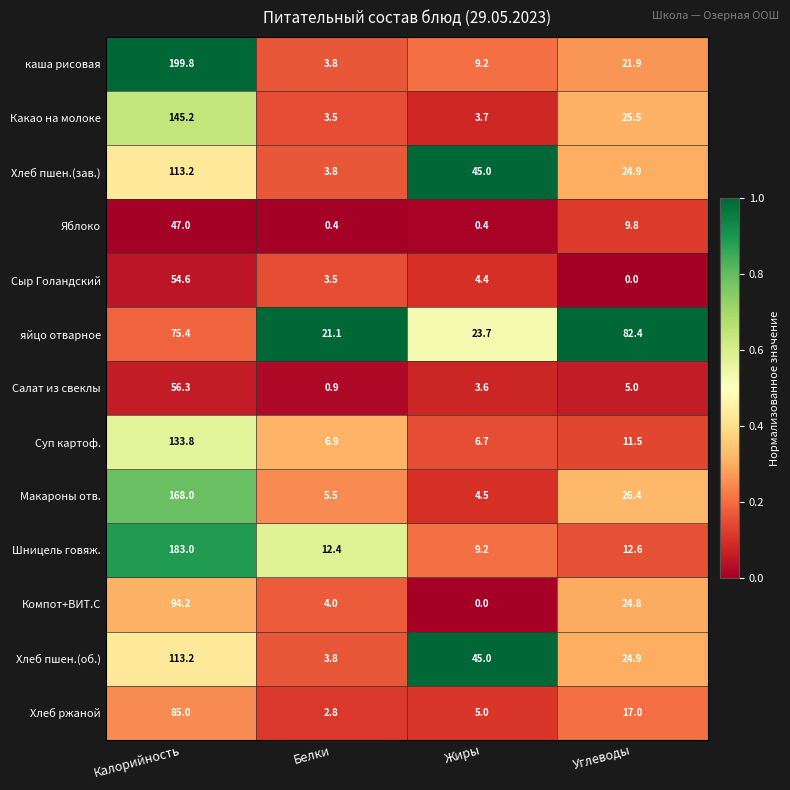

True or false: Хлеб ржаной has a value of 112.9 at Калорийность.

False